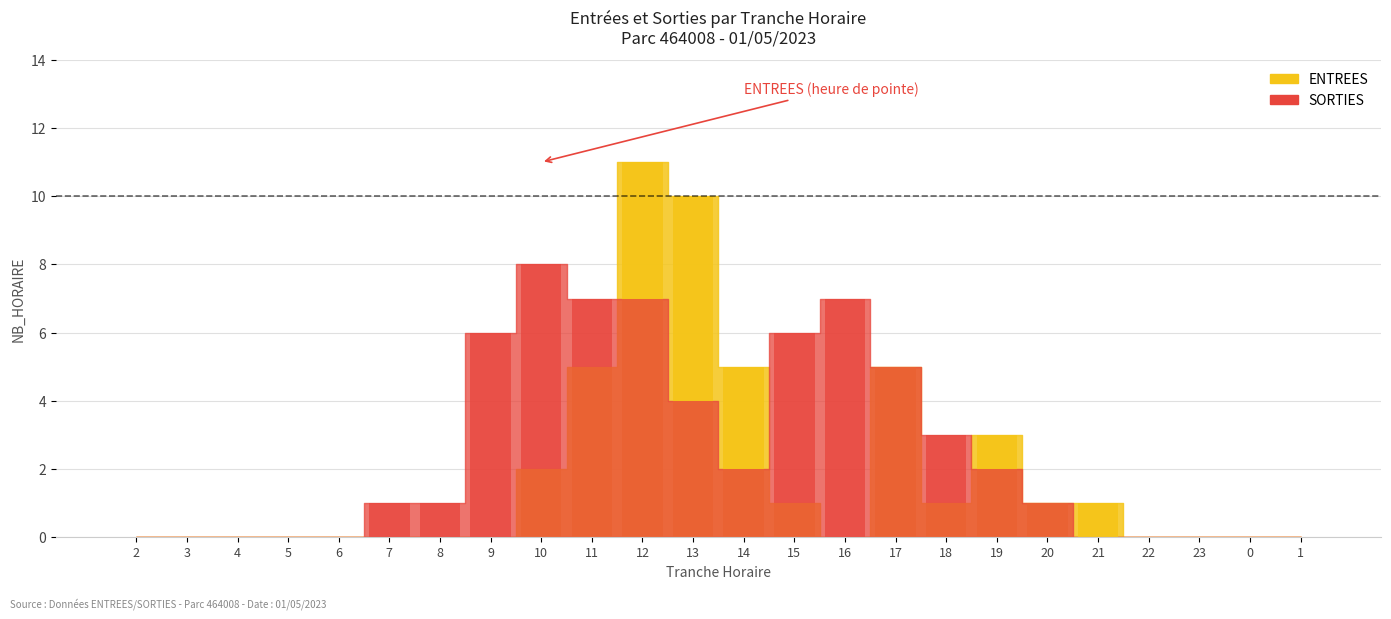

Where is SORTIES nearest to the value 4?

13